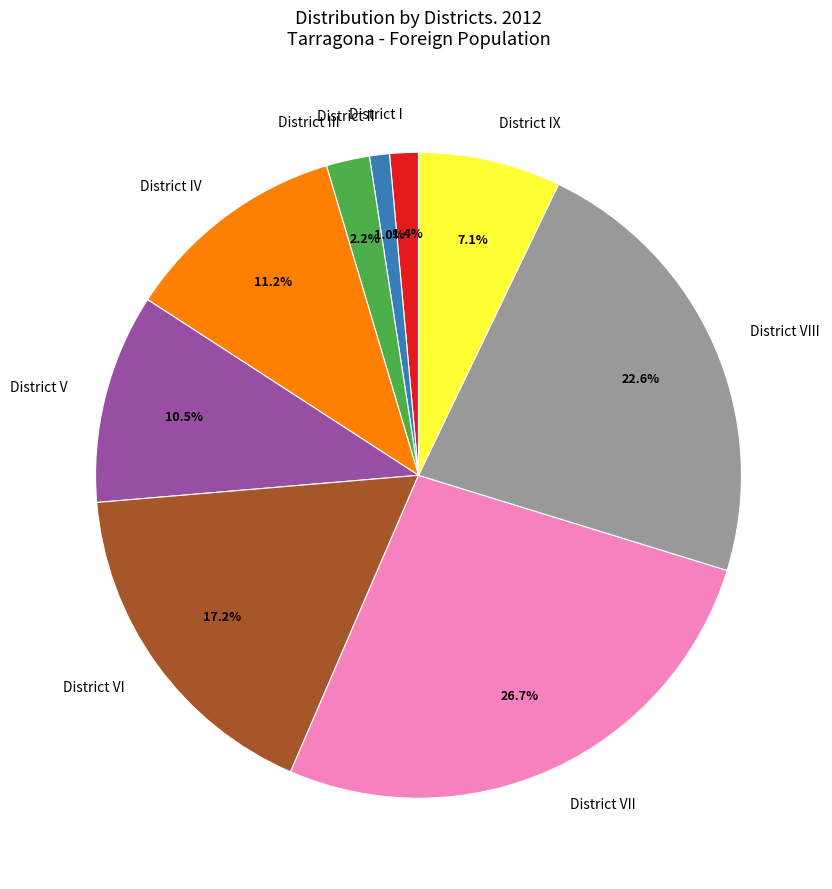

What portion of the pie excludes District IX?

92.9%